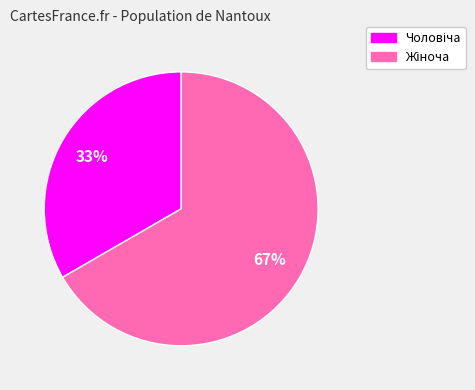

Is there any slice that represents more than half of the pie?

Yes